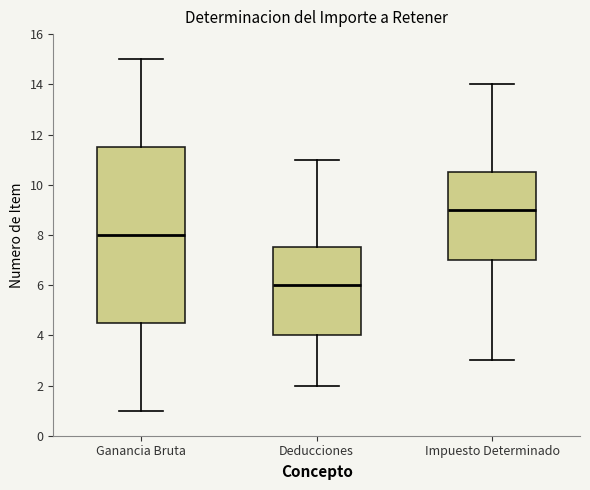

Reading left to right, transcribe this box plot: for each box, give where its median line is, the range the box spans, and where its two whiskers end, as read against the y-axis. The values are not printed on the chart, so give them approximately, as read against the axis.

Ganancia Bruta: median 8.0, box 4.6 to 11.6, whiskers 1.0 to 15.0
Deducciones: median 6.0, box 4.0 to 7.6, whiskers 2.0 to 11.0
Impuesto Determinado: median 9.0, box 7.0 to 10.6, whiskers 3.0 to 14.0